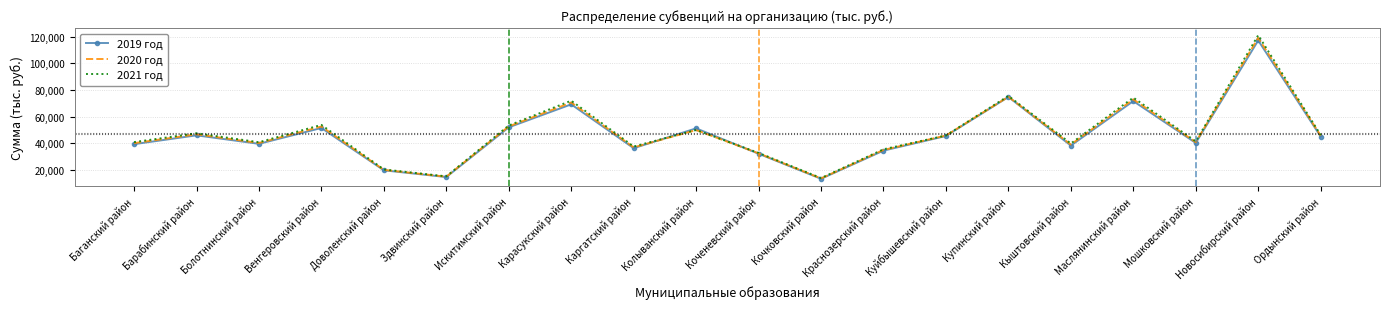

Which series has the widest spread of values?

2021 год